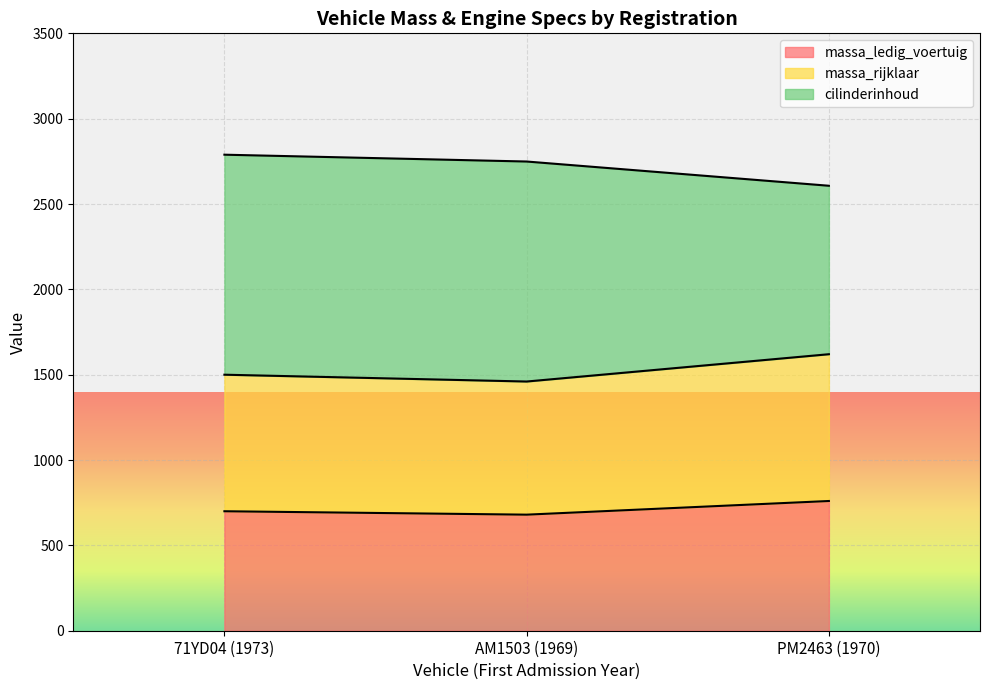

What is the label of the 1st point from the right?

PM2463 (1970)